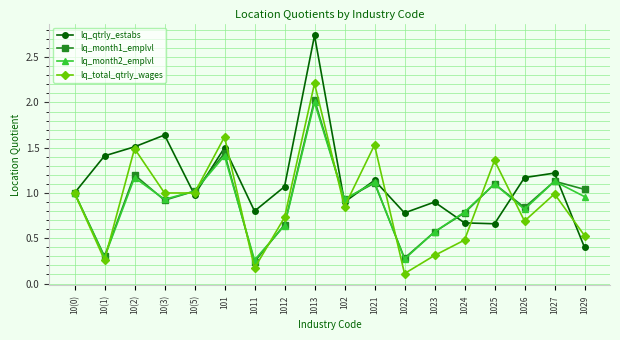

What is the label of the 15th point from the right?

10(3)